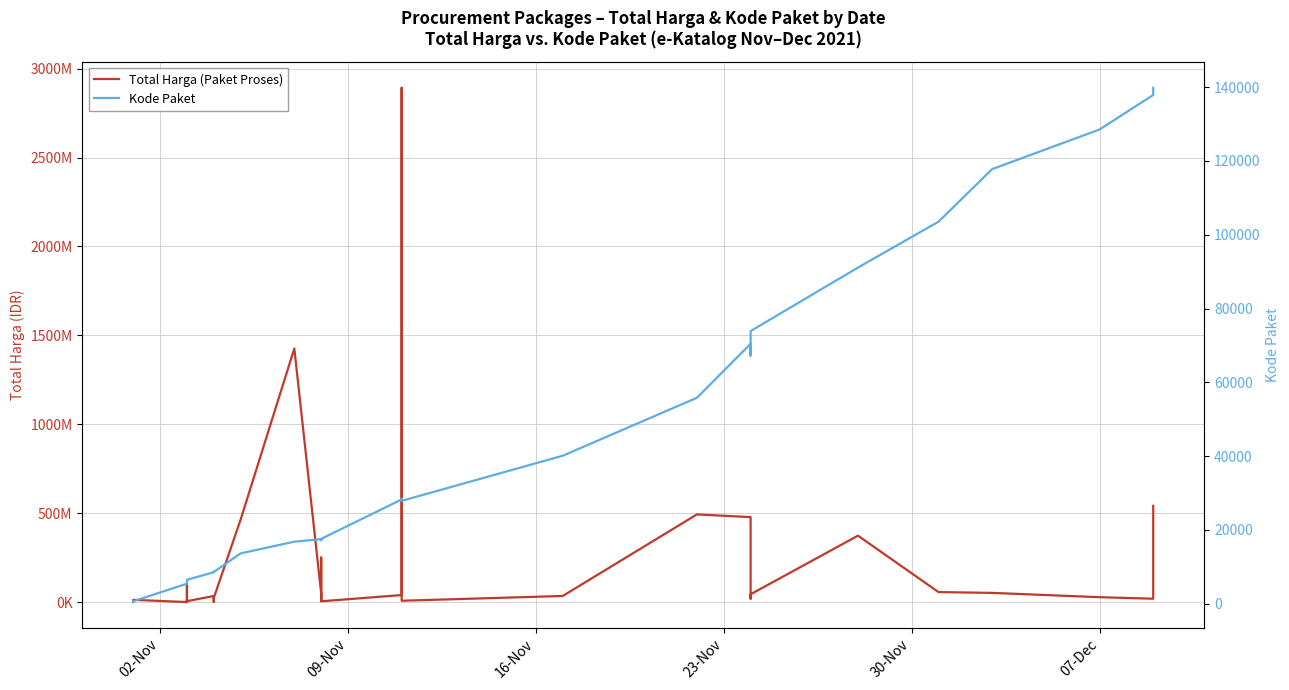

Reading left to right, list all the values displayed in this chart.

Total Harga (Paket Proses): 333600	12453900	78000	98772570	2772000	265000	4672200	182000	8742500	5129000	34000000	32441200	577875	23653000	464002100	1425867900	49730040	9180000	15513960	250350000	4350000	39440000	2892122000	7401240	34292000	493000000	477600000	19175000	43859200	373404000	56152800	51601000	27412000	18900000	541071000
Kode Paket: 464	675	5449	5997	6214	6246	6300	6350	6397	6503	8530	8646	8668	8601	13652	16823	17509	17272	17283	17238	17580	28271	28425	27891	40112	55826	70453	67279	73894	91101	103541	117783	128516	137876	139817